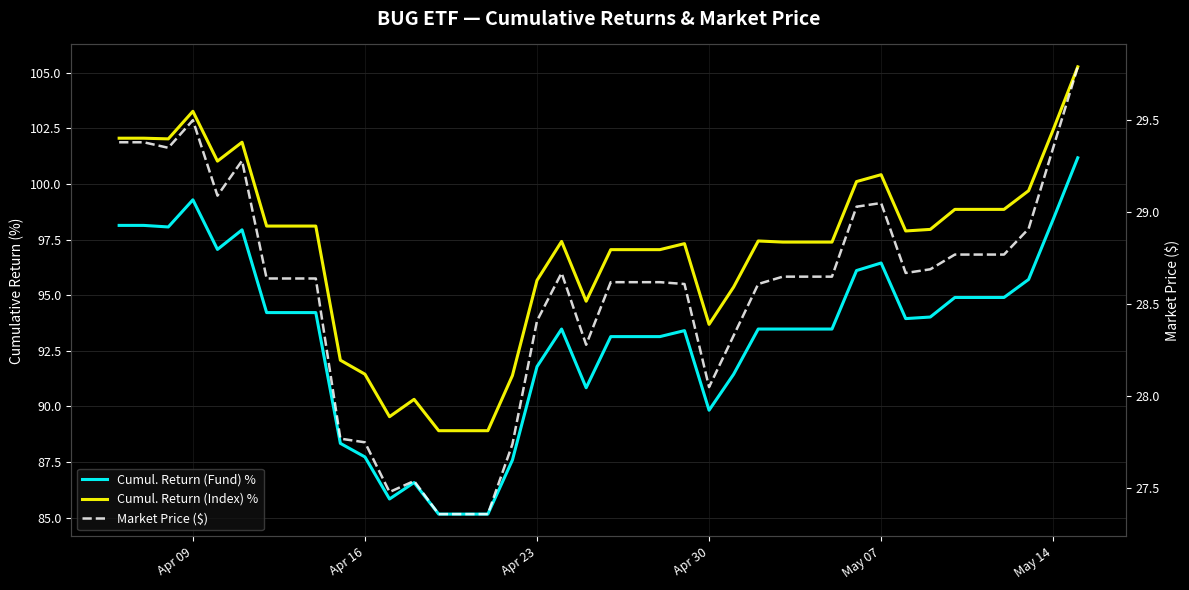

True or false: Market Price ($) and Cumul. Return (Fund) % cross at least once.

False